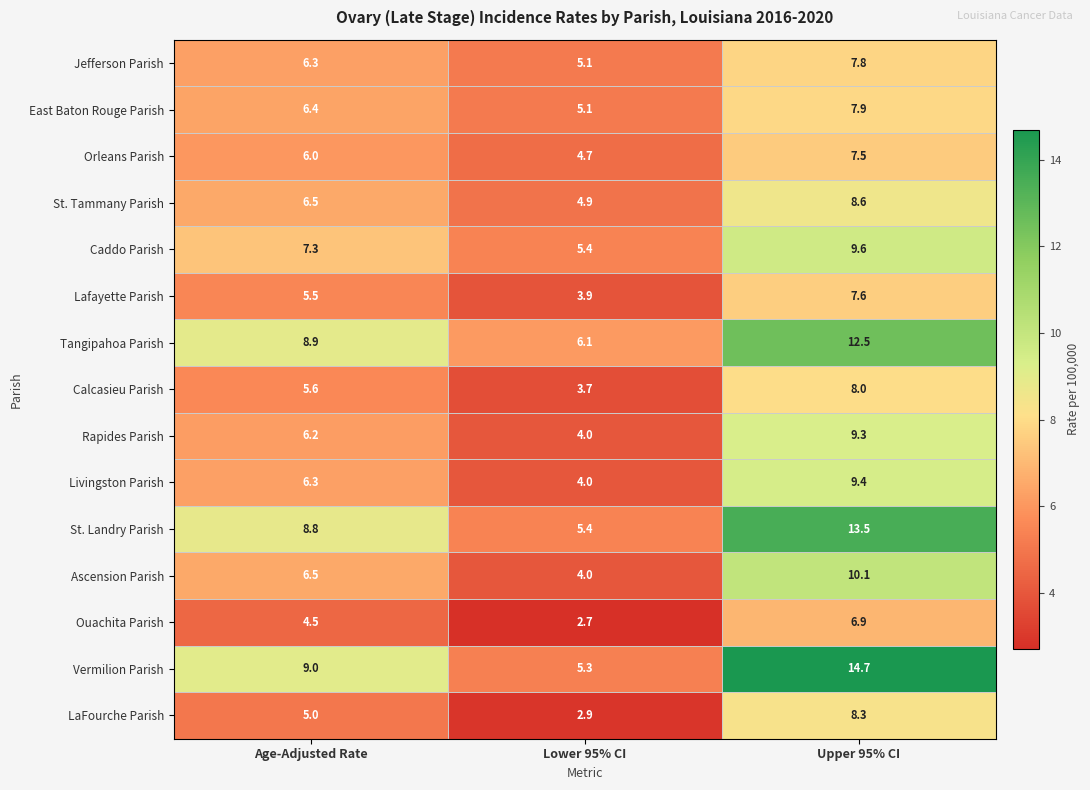

The LaFourche Parish series shows 8.3 at Upper 95% CI. True or false?

True